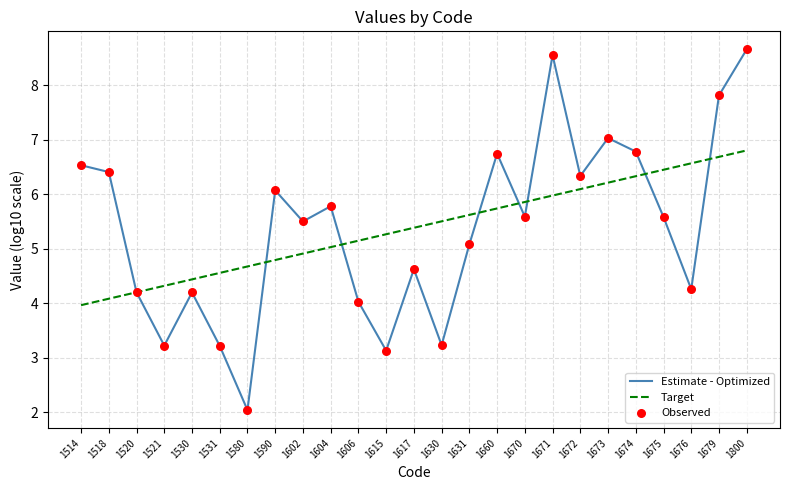

Which series has the largest range (max minus min)?

Estimate - Optimized